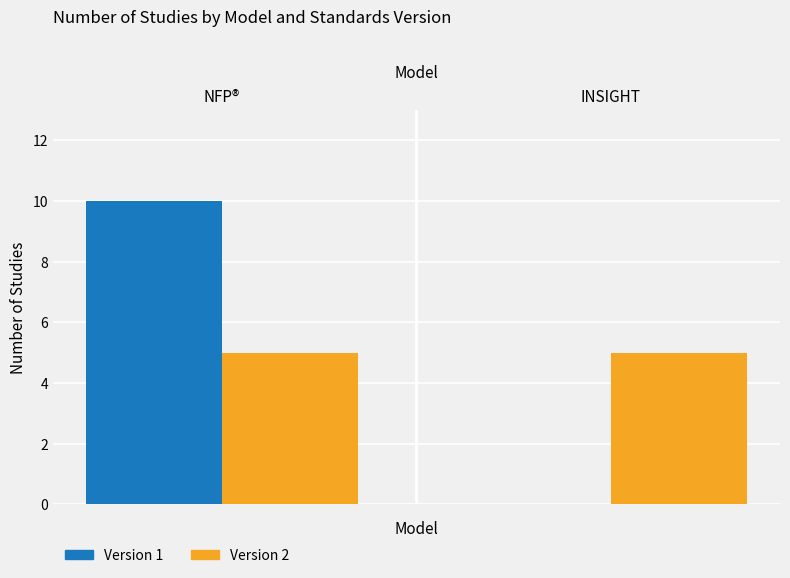

What is the total value across all series at INSIGHT?

5